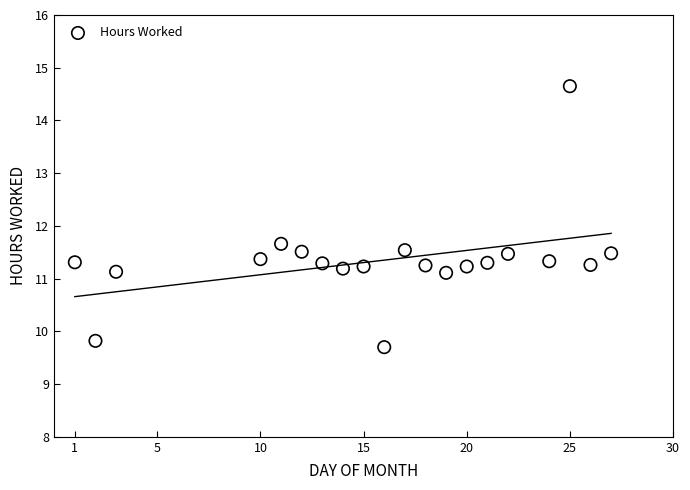

What is the range of X values (max minus min)?

26.0